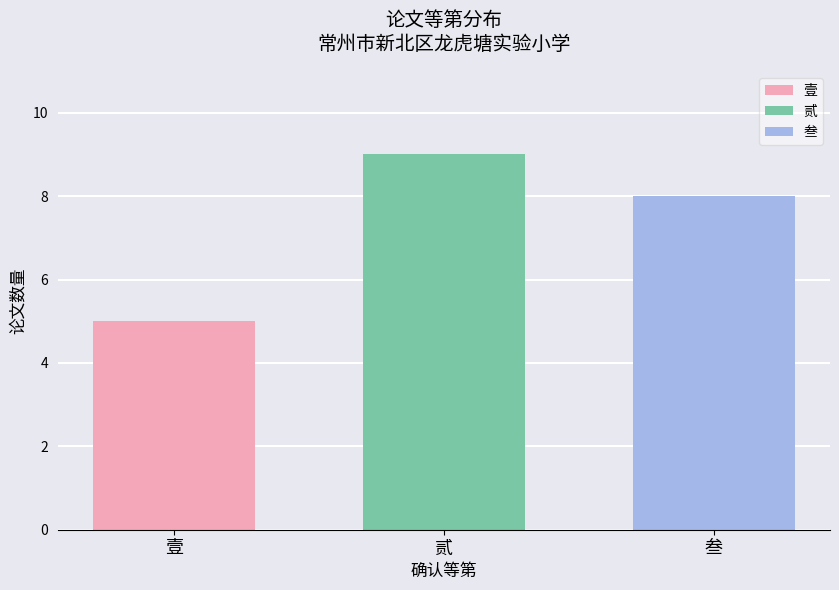

Are the bars grouped side by side (vs. stacked)?

Yes